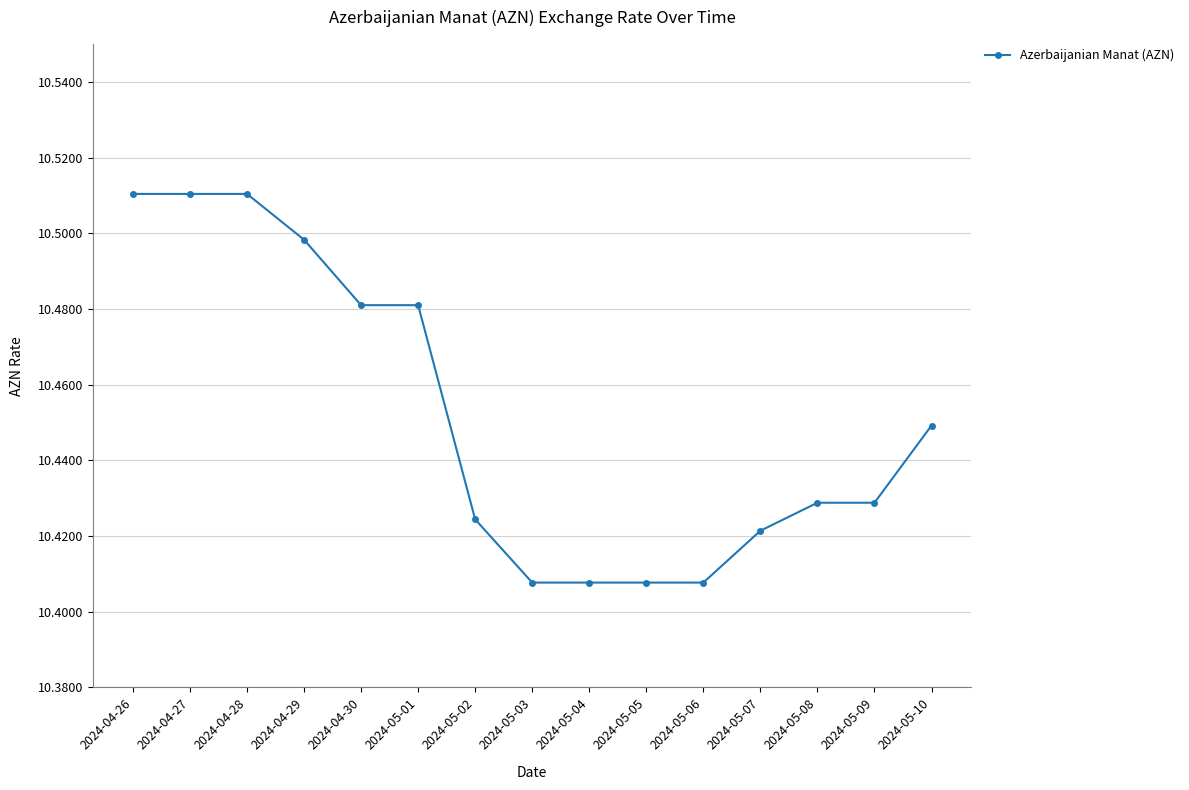

Between 2024-05-09 and 2024-05-02, which is larger?

2024-05-09